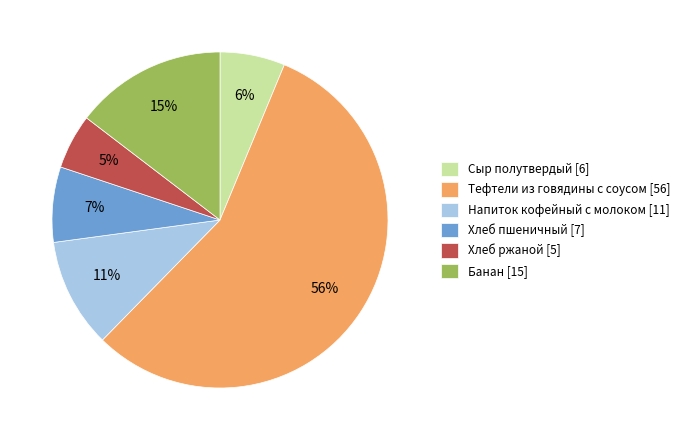

Between Хлеб пшеничный and Сыр полутвердый, which is larger?

Хлеб пшеничный